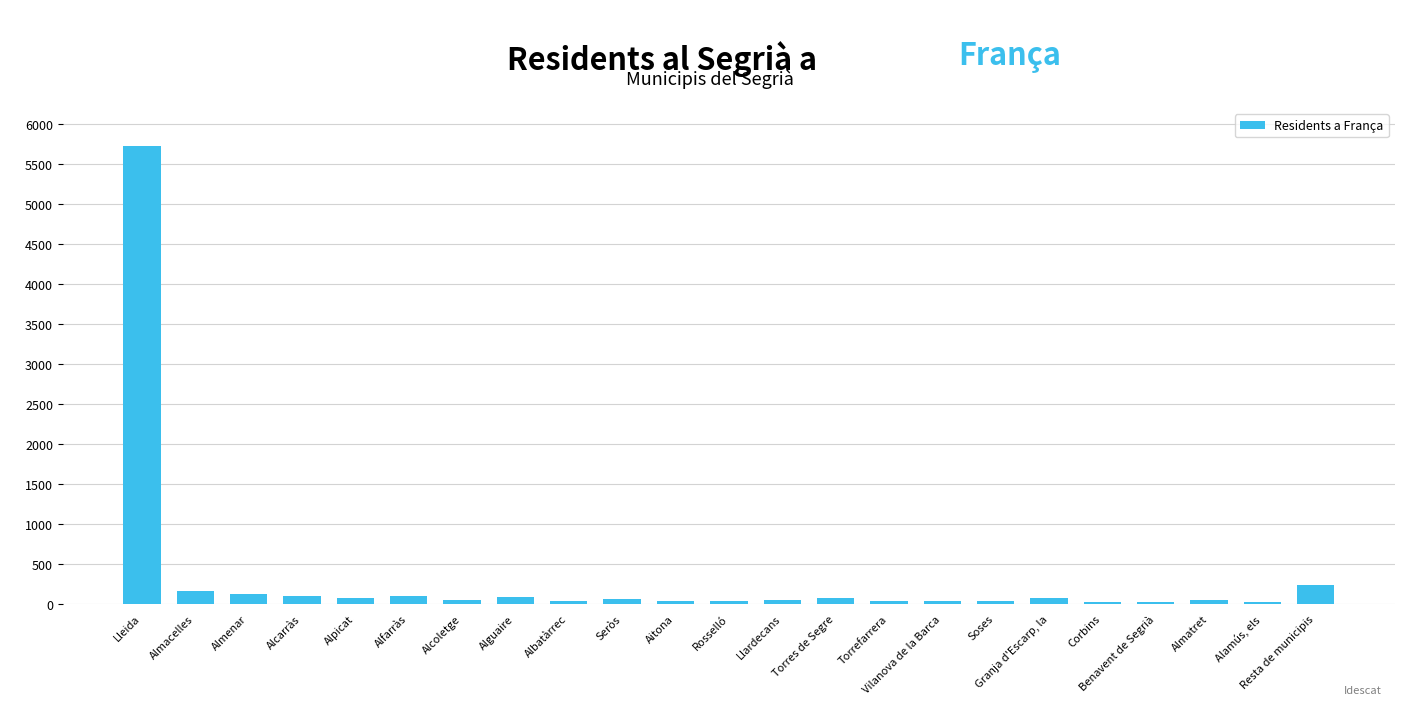

Where is the data nearest to the value 2871?

Resta de municipis